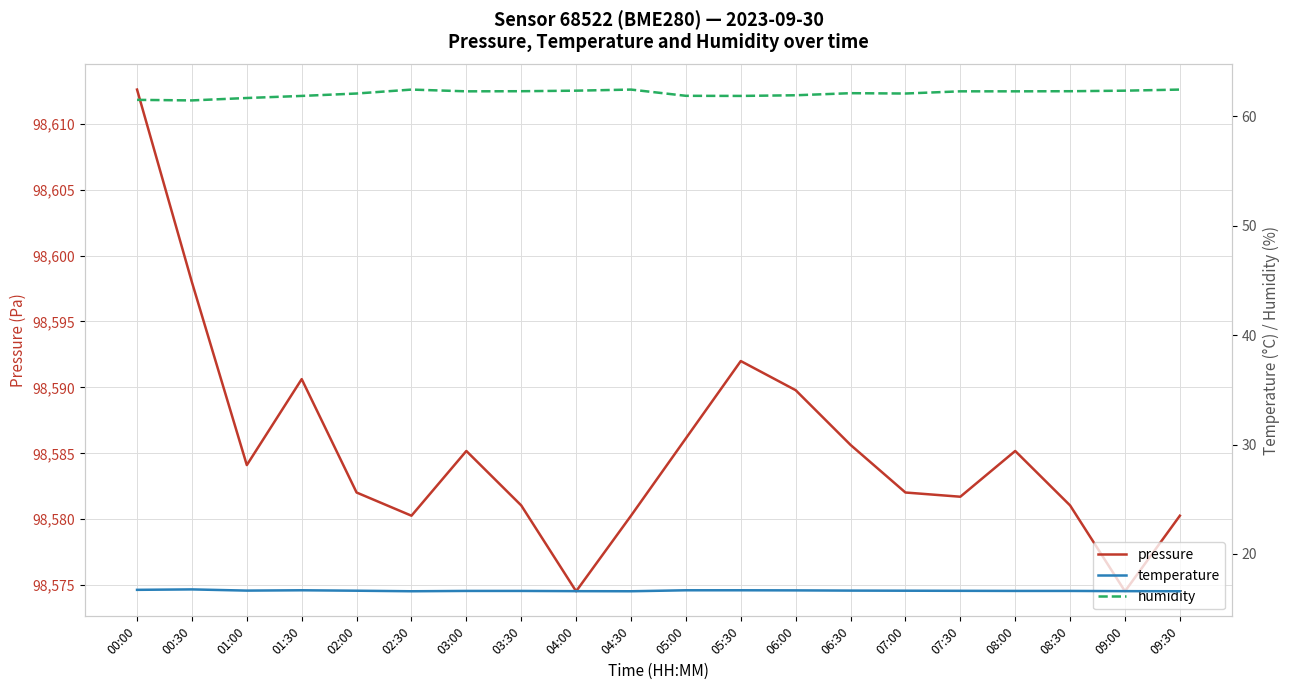

What is the average value of the temperature series?

16.6